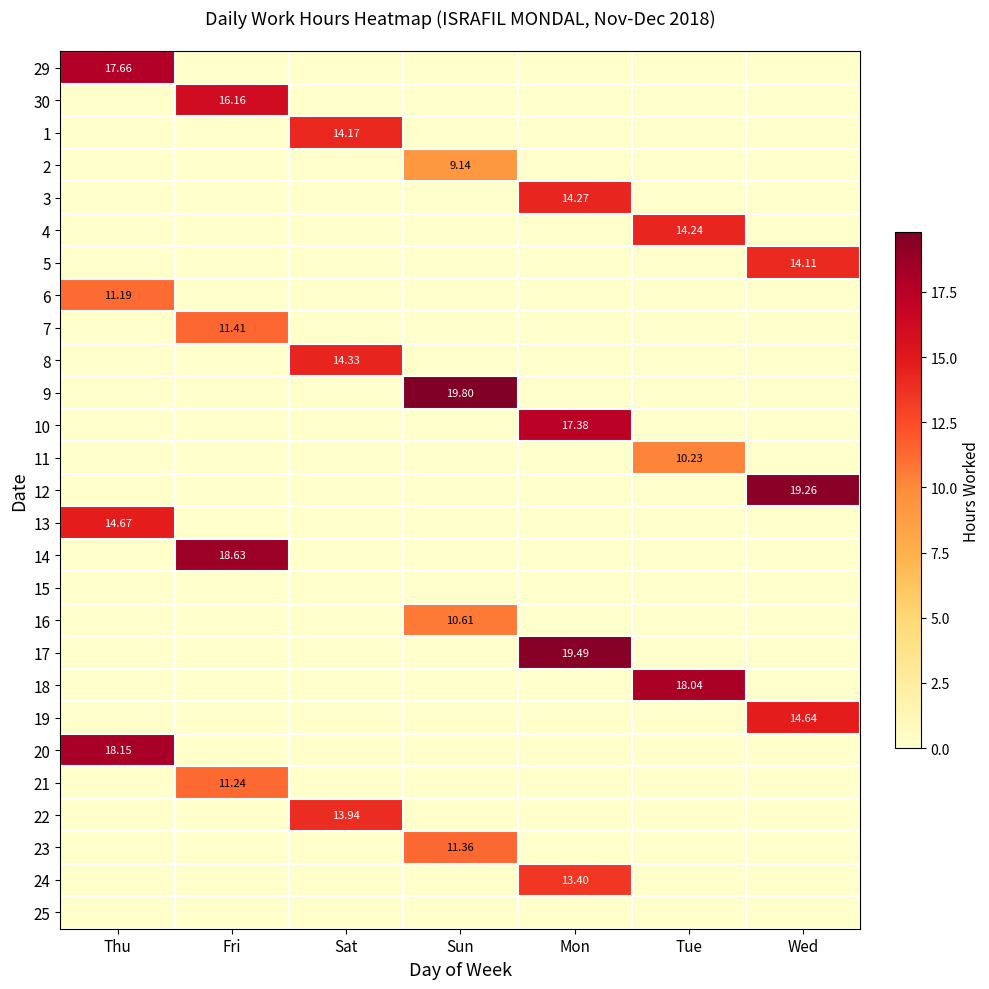

What is the maximum value for 9?

19.8